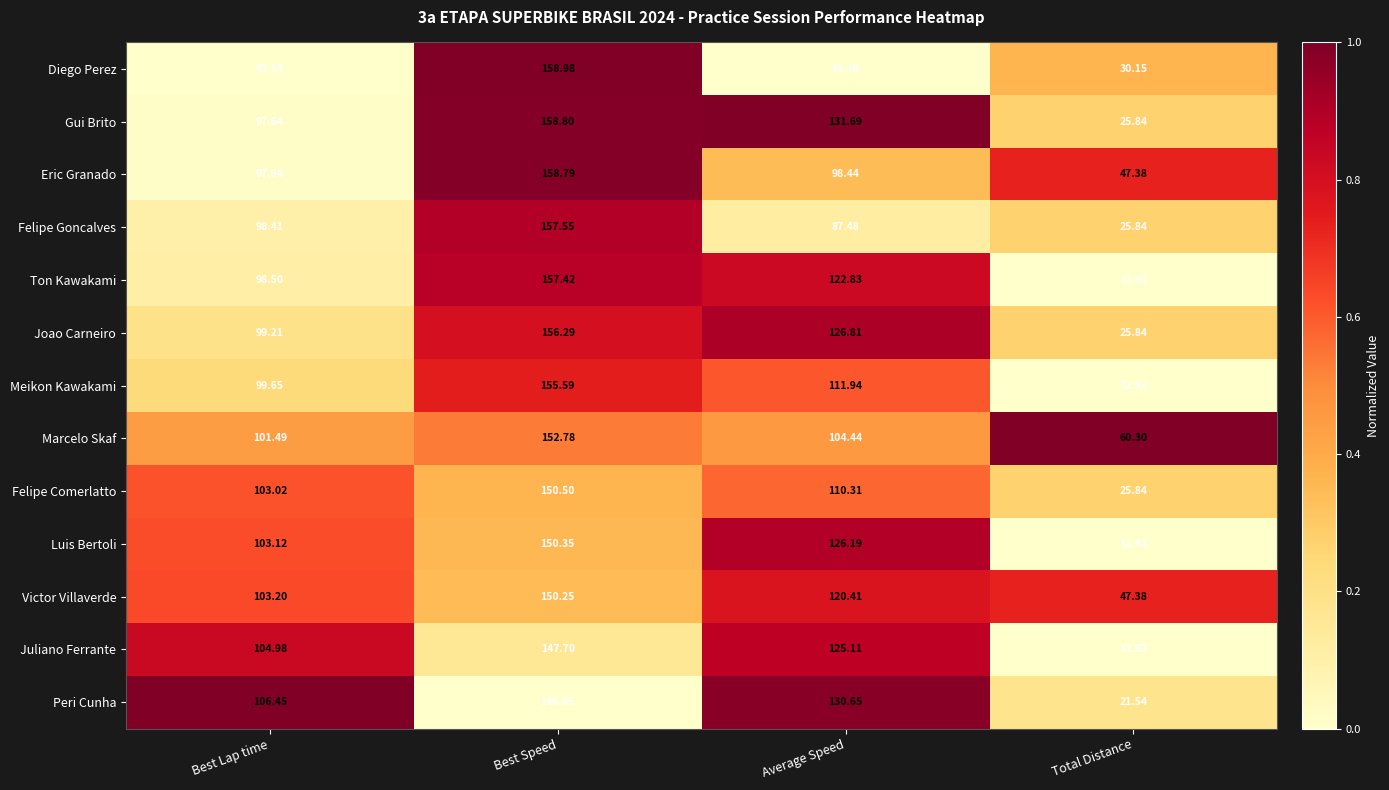

Between Average Speed and Total Distance, which series saw the biggest shift?

Luis Bertoli